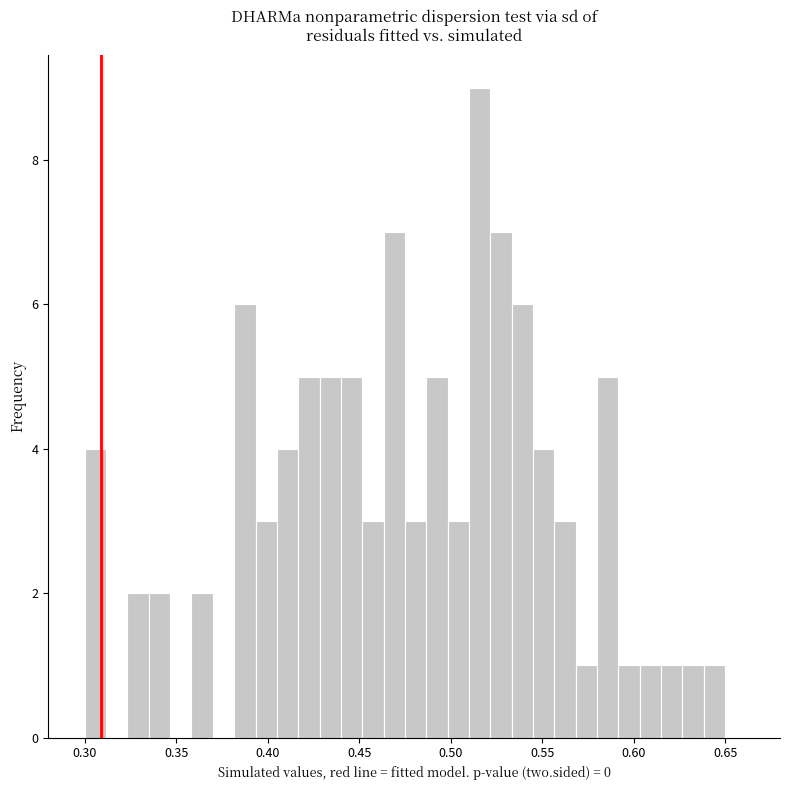

Read against the x-axis, roughly where is the centre of the tallest bar?

0.515